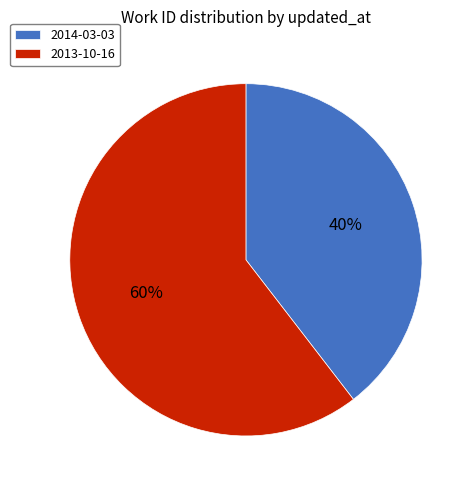

What percentage is the 2014-03-03 slice, to the nearest percent?

40%